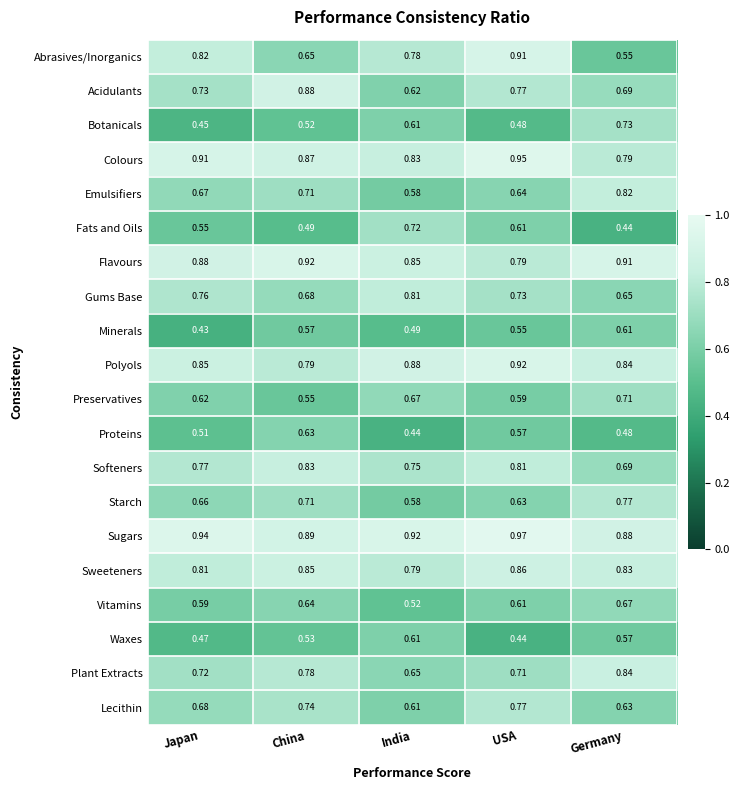

Which series has the largest range (max minus min)?

Abrasives/Inorganics